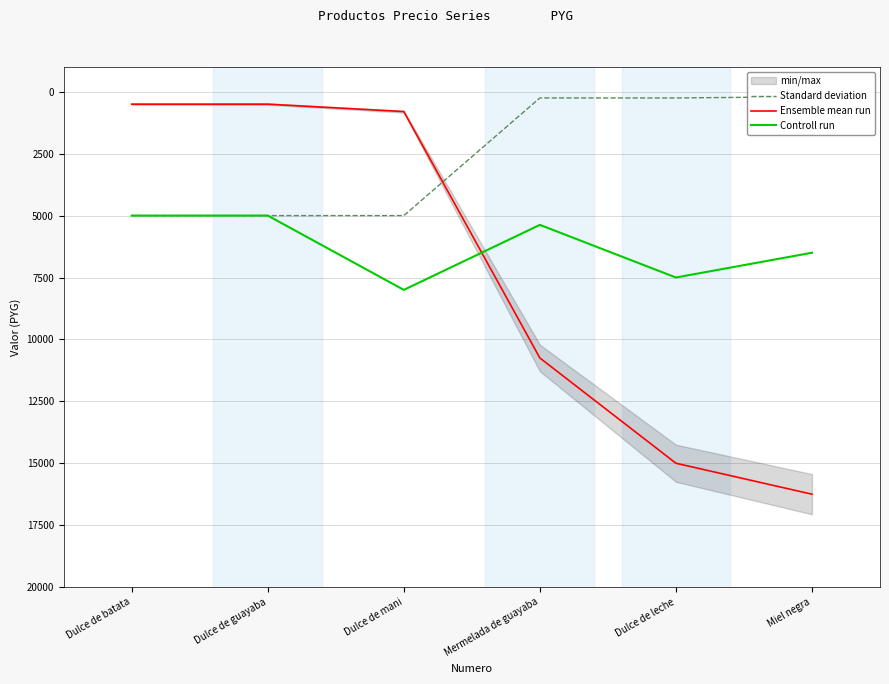

What is the value of the Controll run point at the 1st from the left?

5000